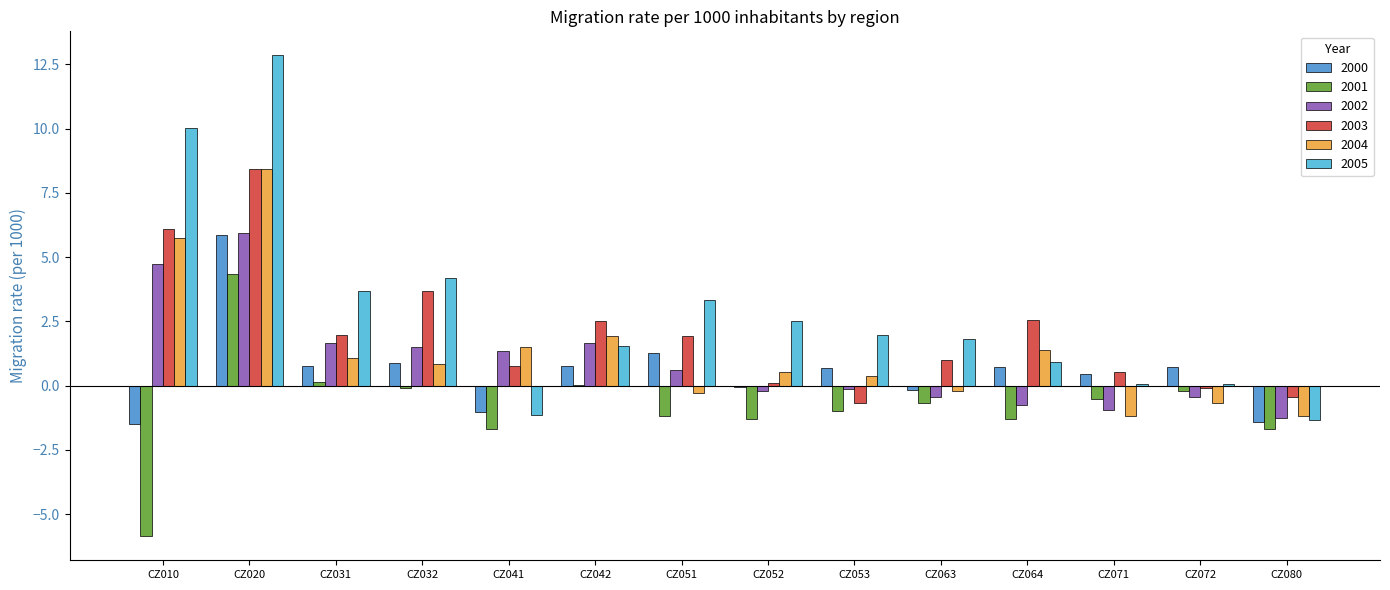

How many distinct data groups are displayed?

6